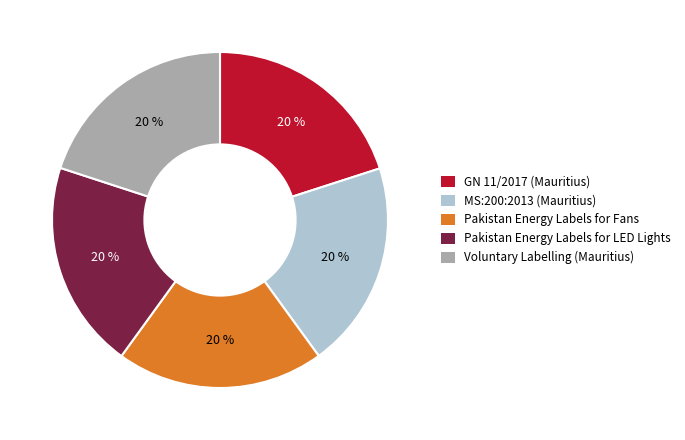

True or false: Pakistan Energy Labels for Fans accounts for 9% of the total.

False